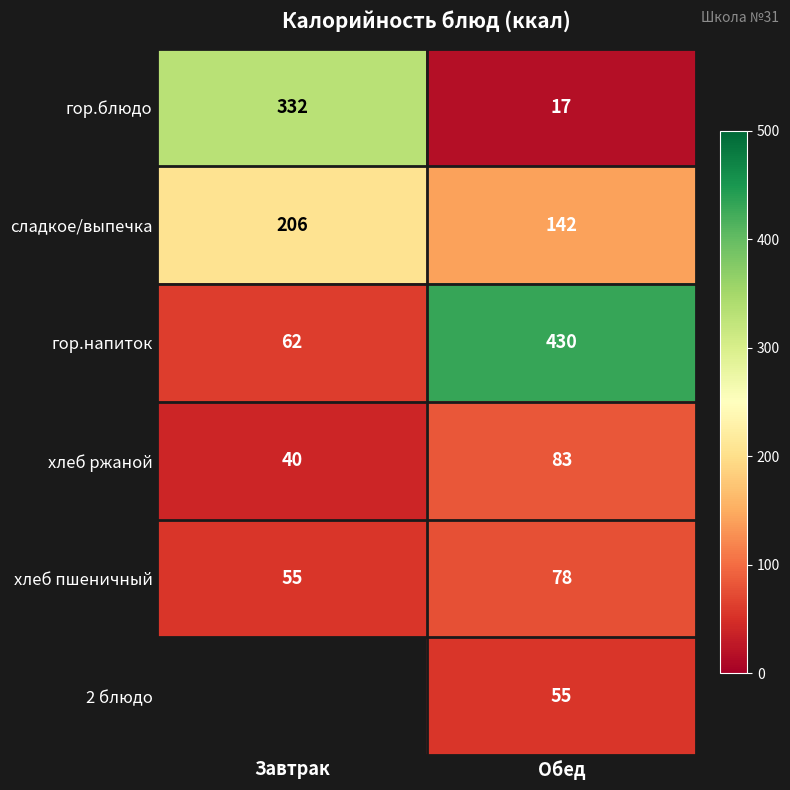

What is the difference between the maximum and minimum values in the гор.напиток series?

368